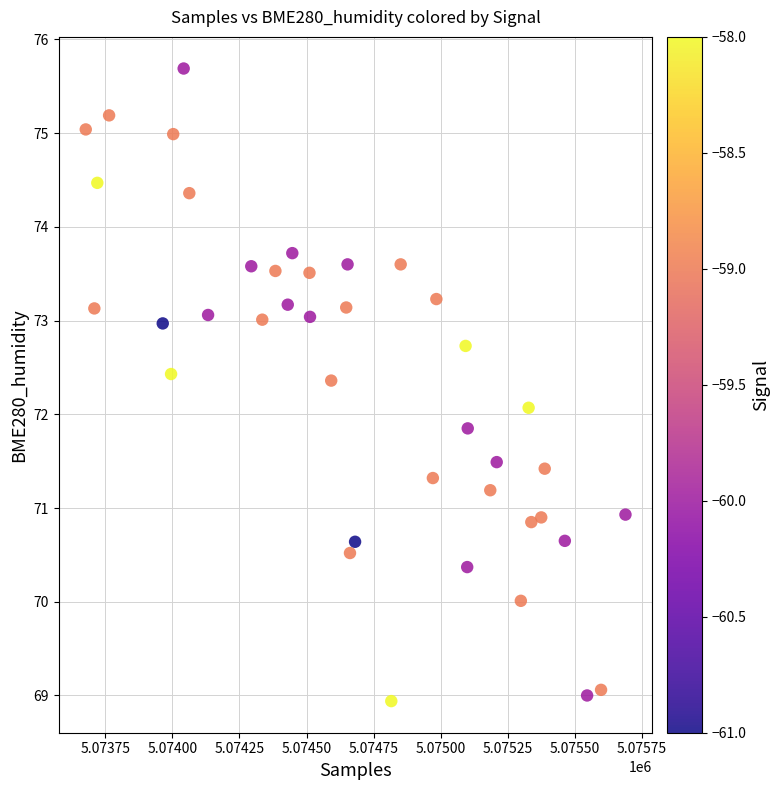

Count the number of points in this scatter plot.

40